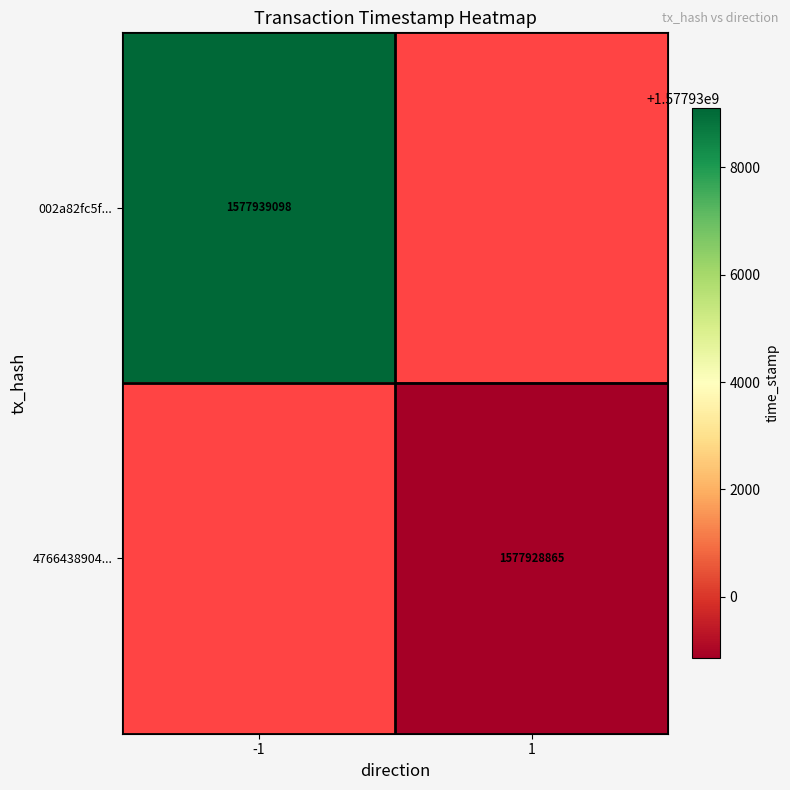

Count the number of data series in this chart.

2